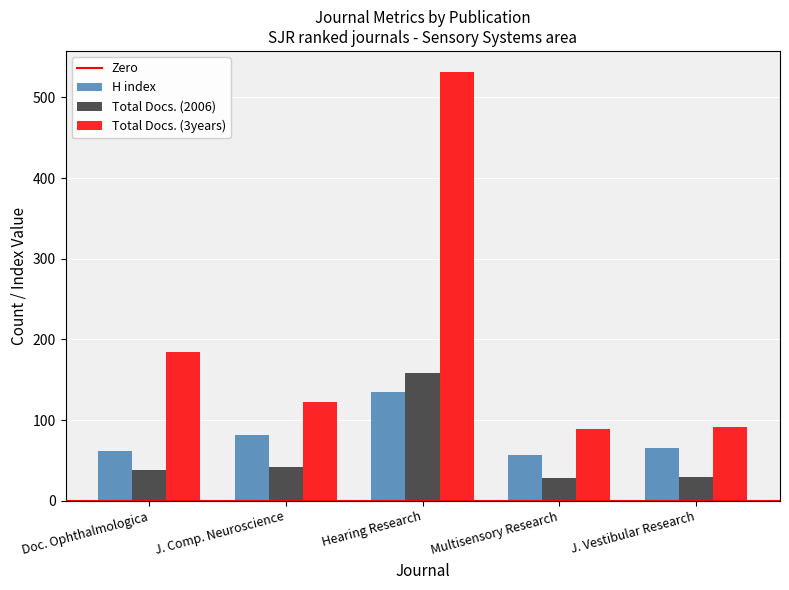

Which series has the largest range (max minus min)?

Total Docs. (3years)